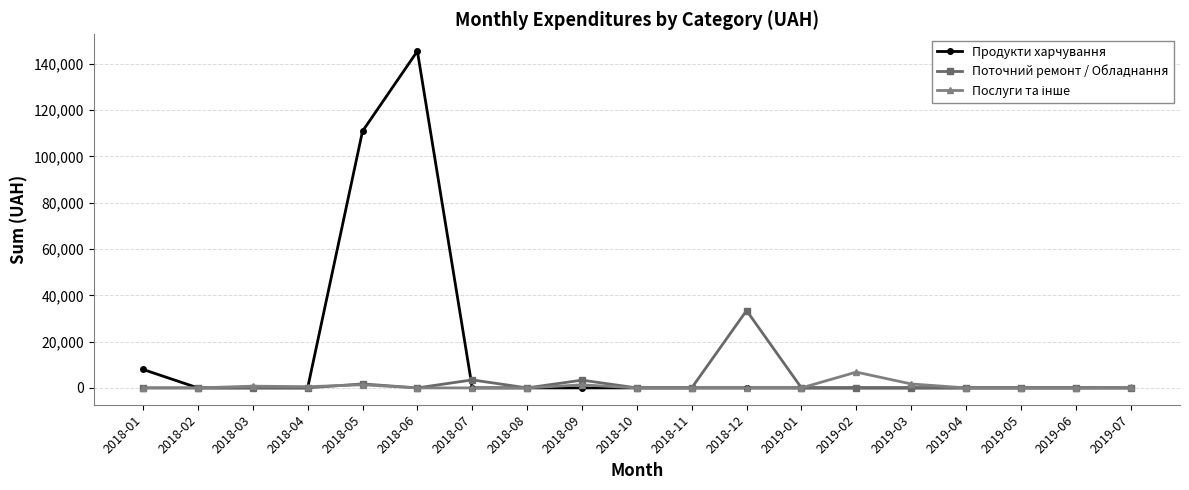

At which label is Продукти харчування closest to 72757?

2018-05